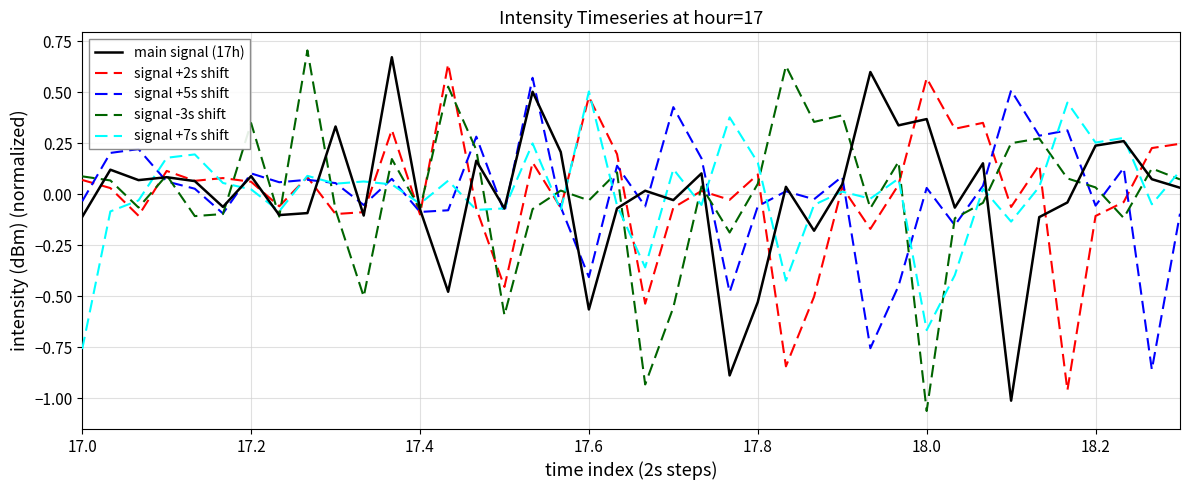

What are all the series names shown in the legend?

main signal (17h), signal +2s shift, signal +5s shift, signal -3s shift, signal +7s shift